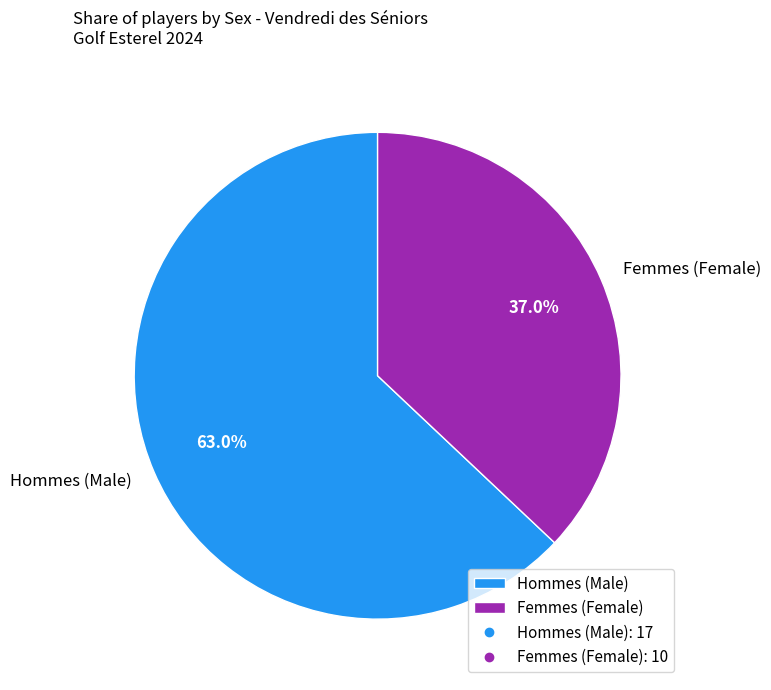

What is the ratio of the value at Hommes (Male) to the value at Femmes (Female)?

1.7